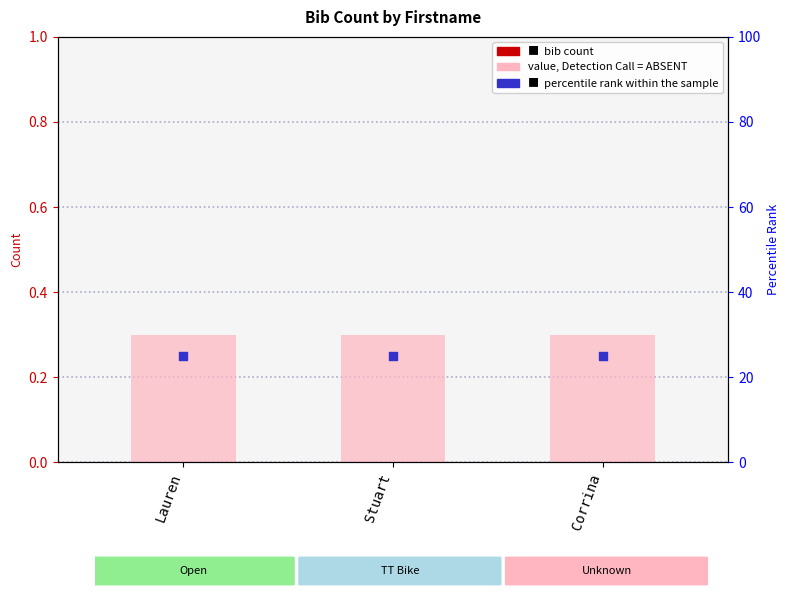

Which series contains the lowest Y value?

bib